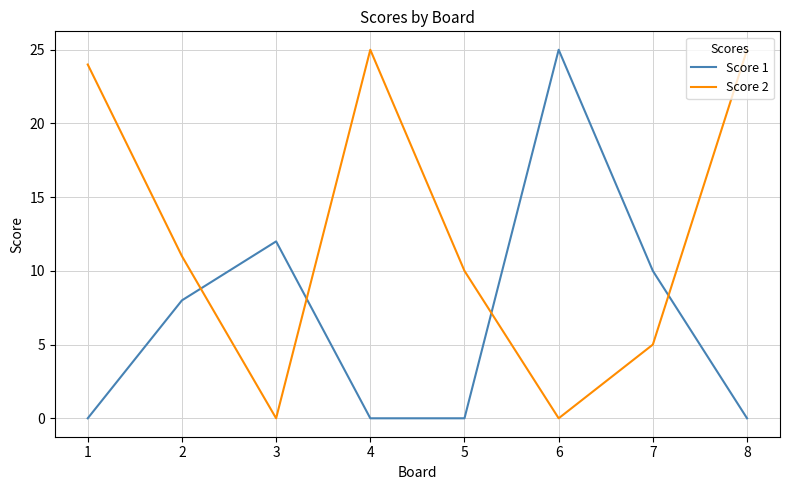

Is the value of Score 2 at 2 greater than the value of Score 1 at 8?

Yes